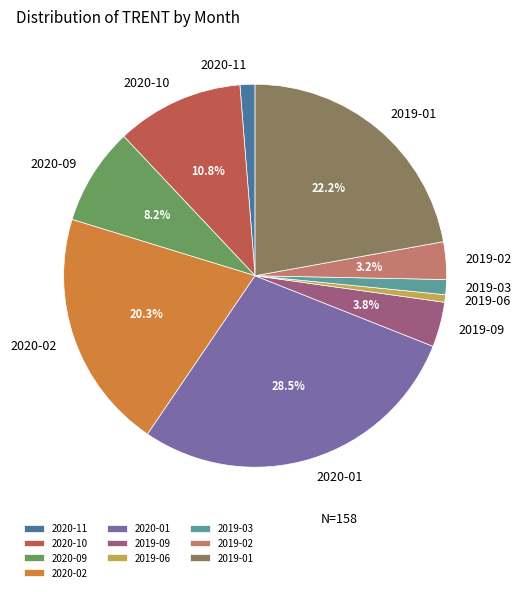

What percentage is the 2019-02 slice, to the nearest percent?

3%